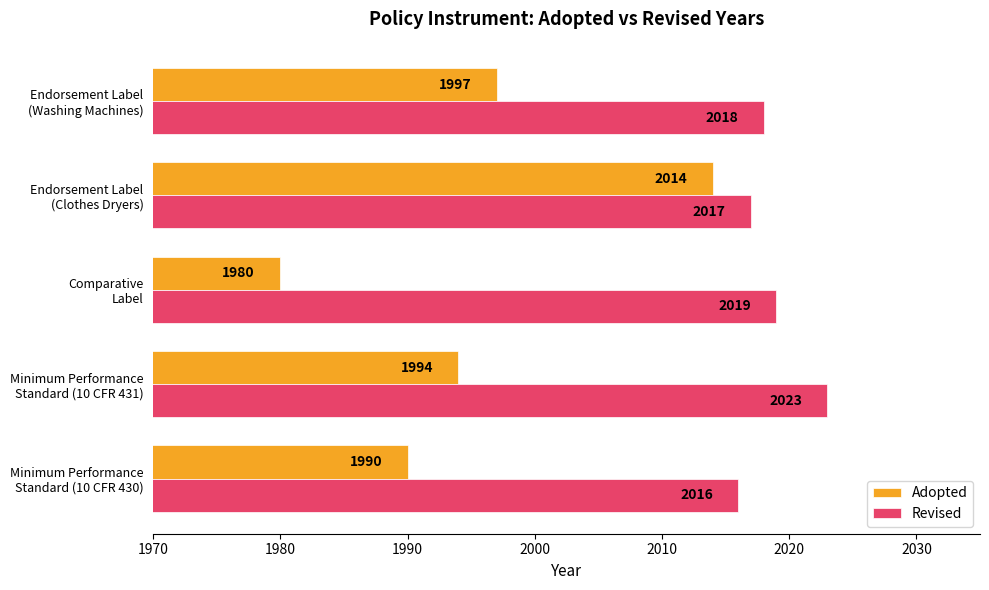

What is the maximum value for Adopted?

2014